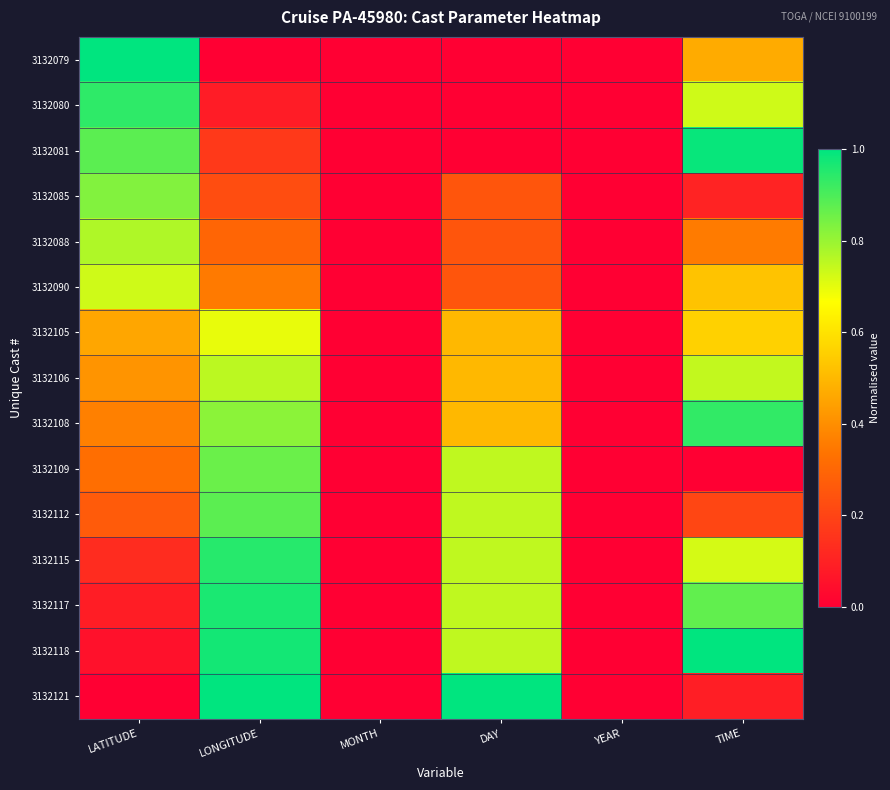

What is the greatest value displayed?

1.0